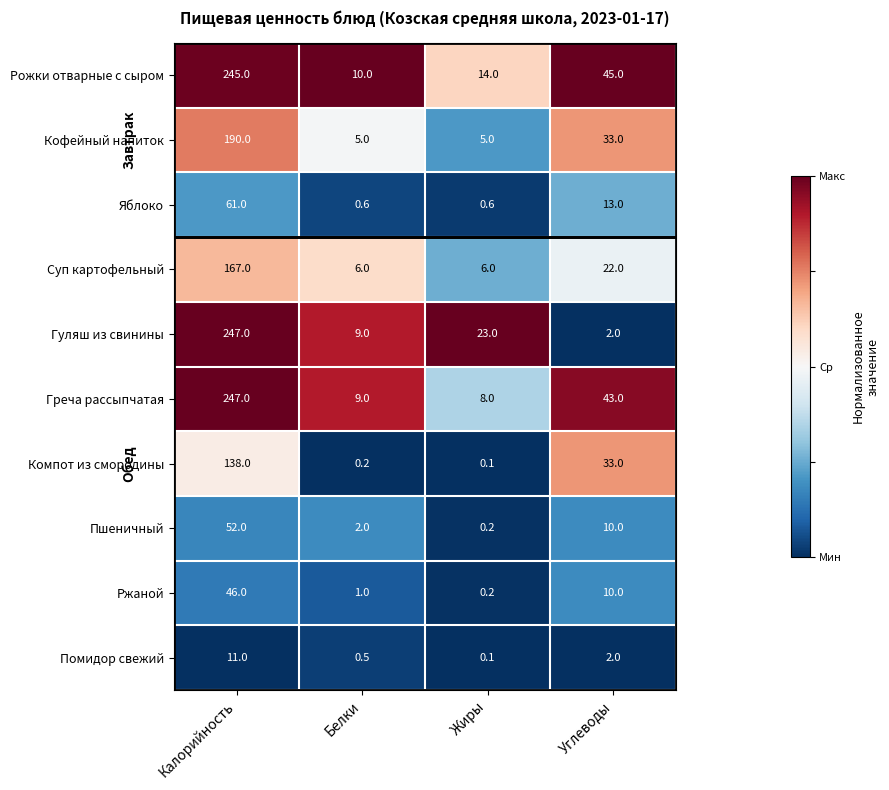

What is the difference between the highest and lowest values at Калорийность?

236.0